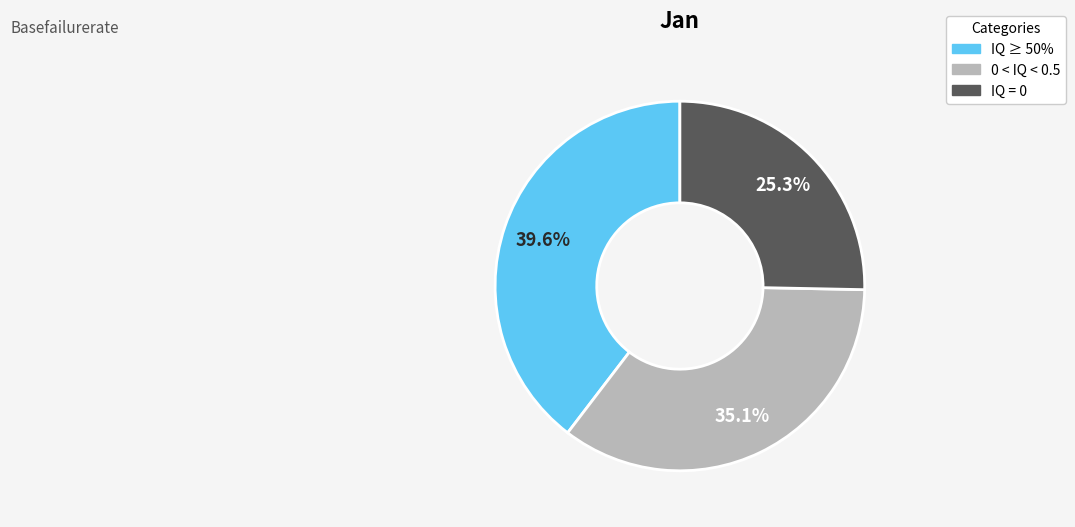

How many slices are in this pie chart?

3